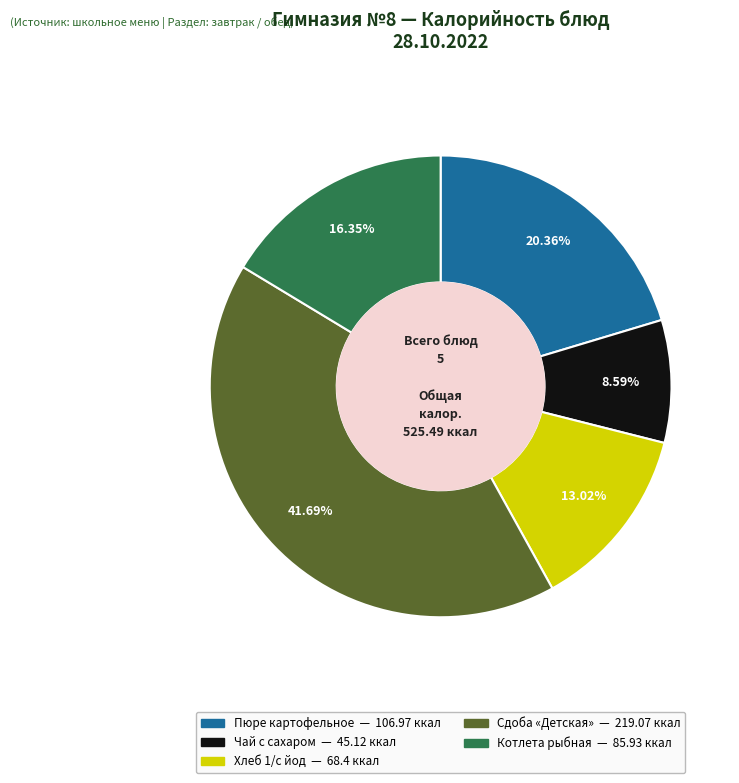

To the nearest percent, what is the combined percentage of Чай с сахаром and Хлеб 1/с йод?

22%